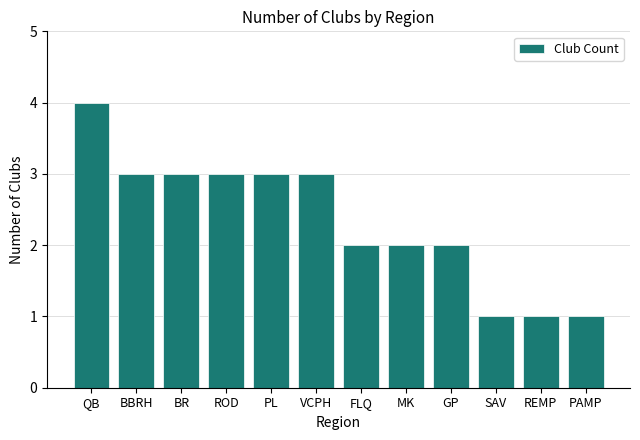

At which category does the chart reach its peak across all series?

QB